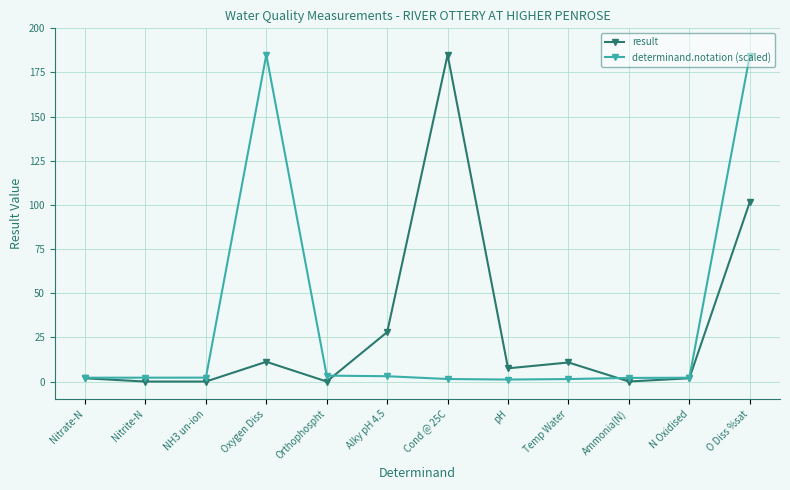

True or false: determinand.notation (scaled) has more than 0 interior local peaks.

True